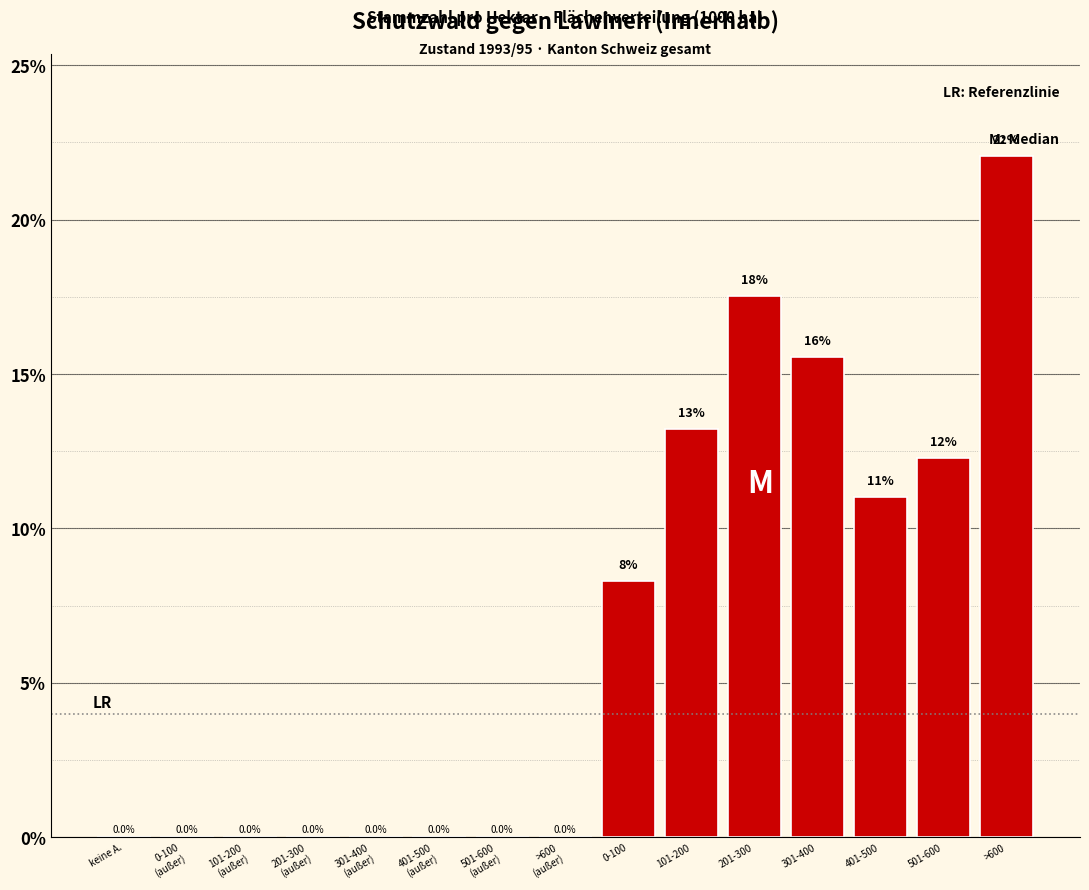

What is the maximum value shown in the chart?

22.1